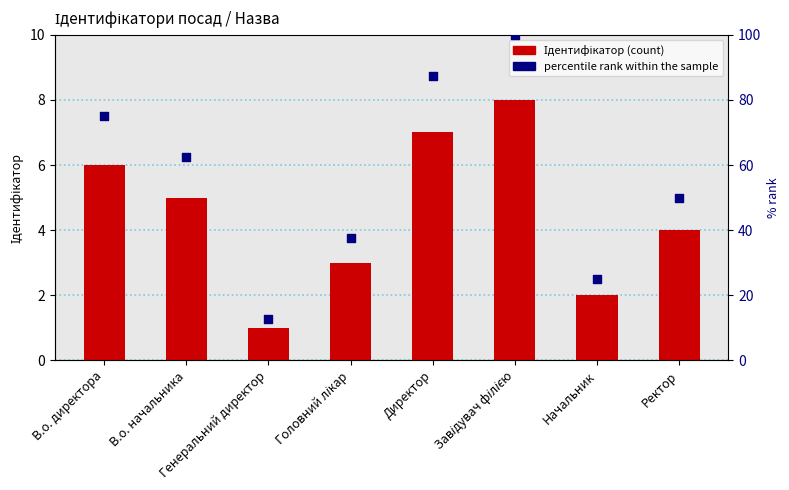

What are all the series names shown in the legend?

Ідентифікатор, percentile rank within the sample